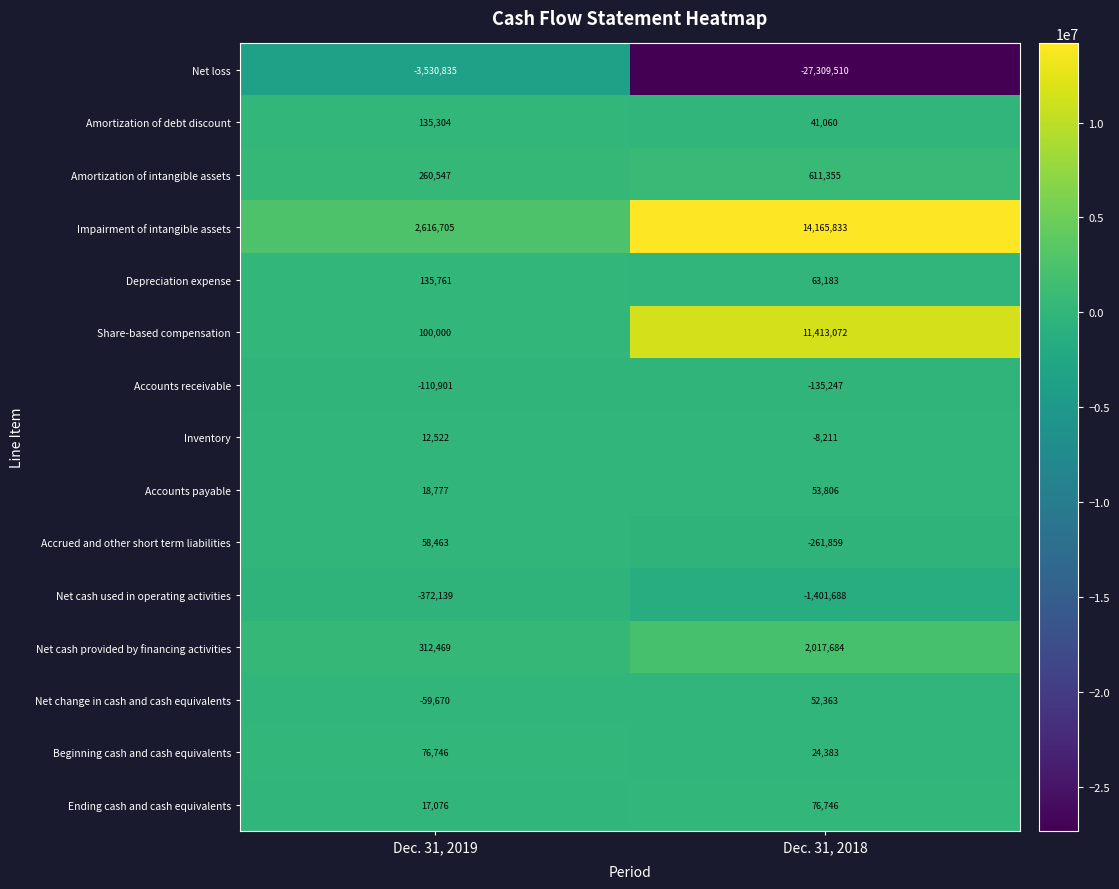

What is the difference between the highest and lowest values at Dec. 31, 2019?

6147540